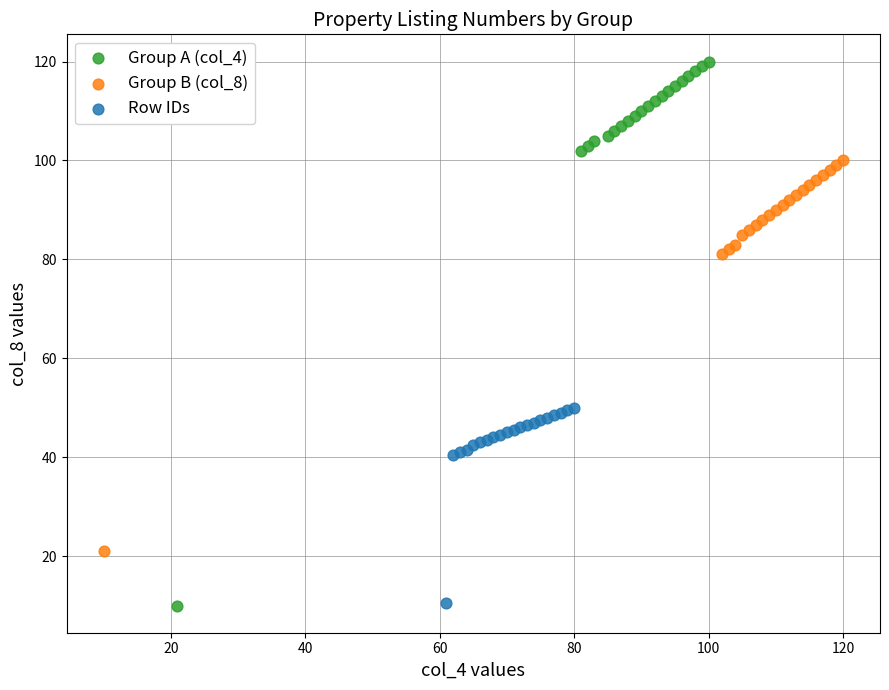

Which series contains the highest Y value?

Group A (col_4)